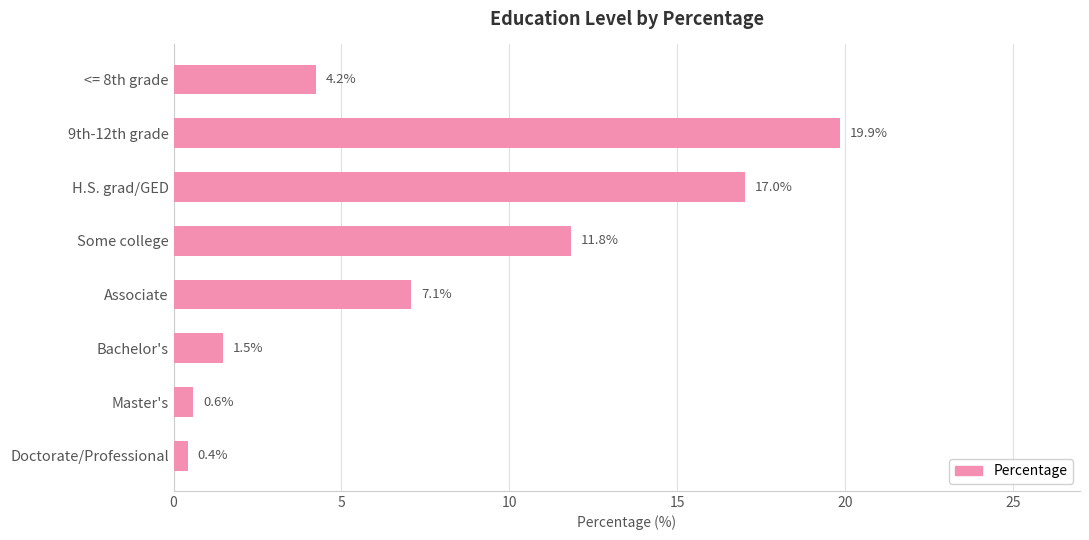

Reading top to bottom, extract all data points from this chart.

4.2	19.9	17.0	11.8	7.1	1.5	0.6	0.4